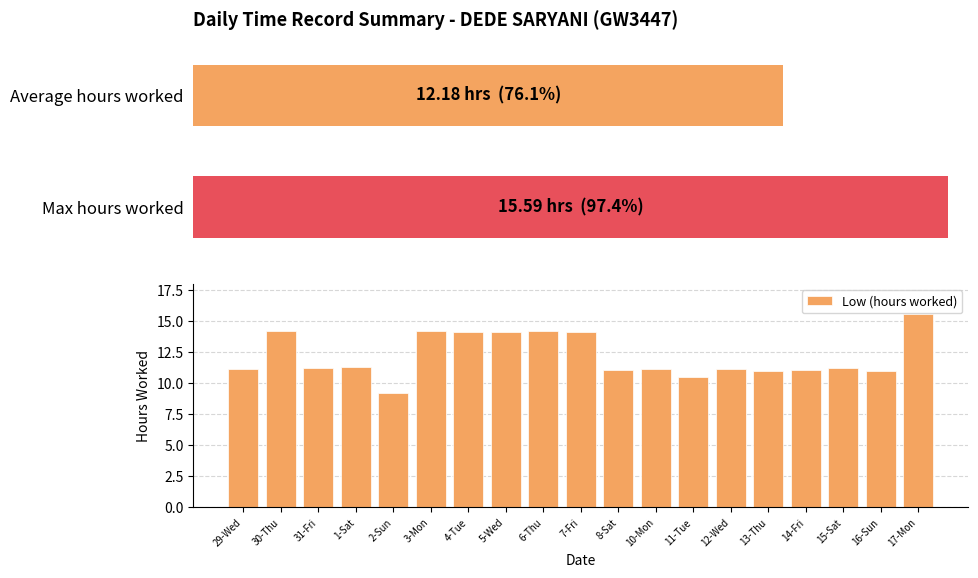

The value at 14-Fri is 16.6. True or false?

False